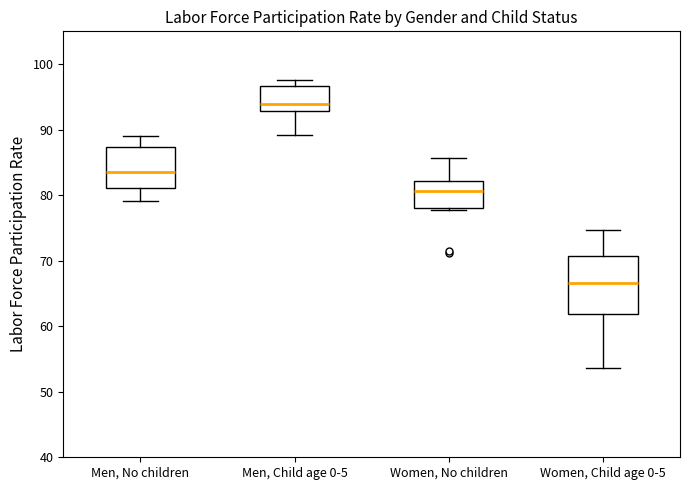

Reading left to right, read every box against the y-axis: the position of its median line, the range the box covers, and the ends of its whiskers. The values are not printed on the chart, so give them approximately, as read against the axis.

Men, No children: median 83, box 81 to 87, whiskers 79 to 89
Men, Child age 0-5: median 94, box 93 to 97, whiskers 89 to 98
Women, No children: median 81, box 78 to 82, whiskers 78 to 86
Women, Child age 0-5: median 67, box 62 to 71, whiskers 54 to 75